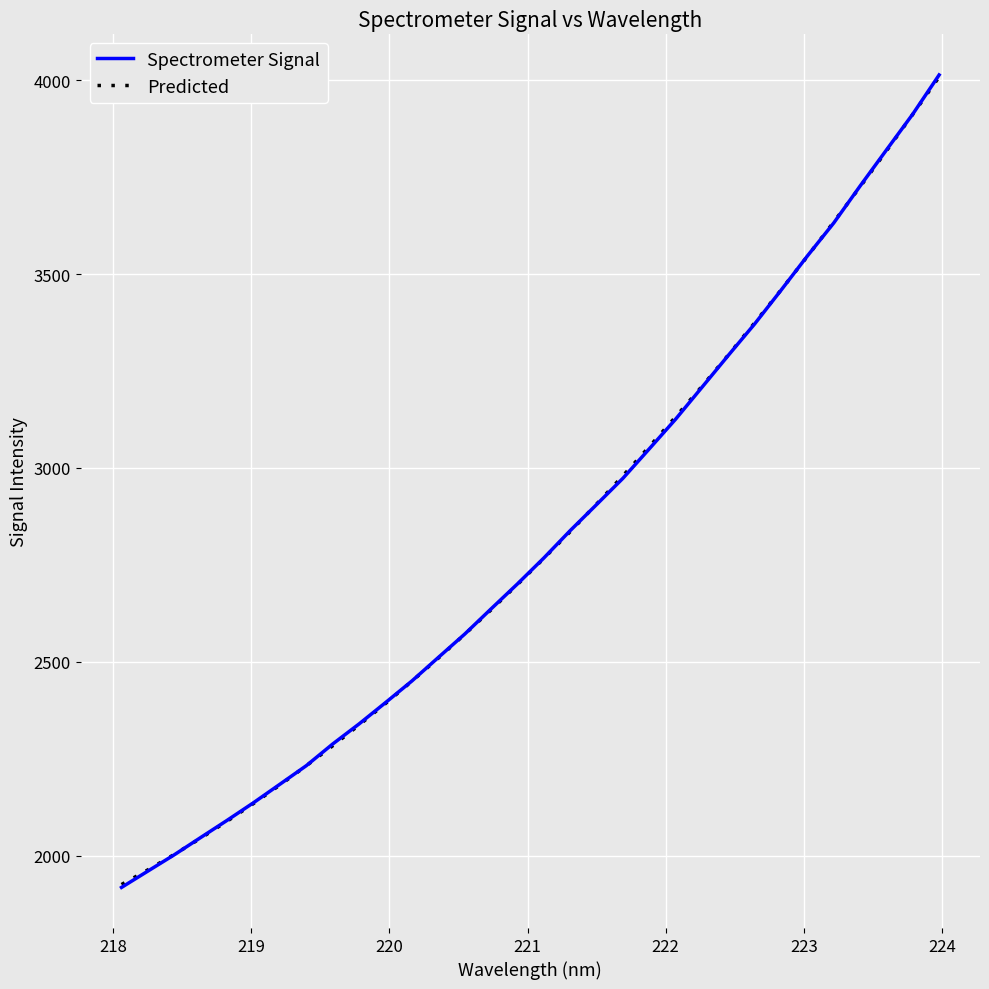

What is the greatest value displayed?

4013.3